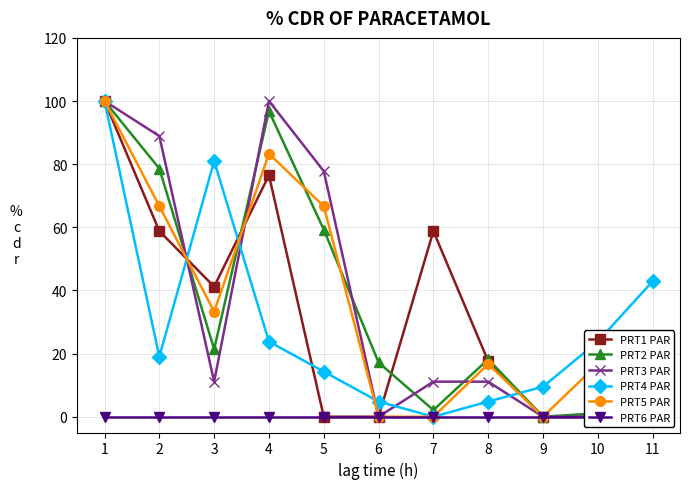

True or false: PRT2 PAR has a value of 2.1 at 11.

True